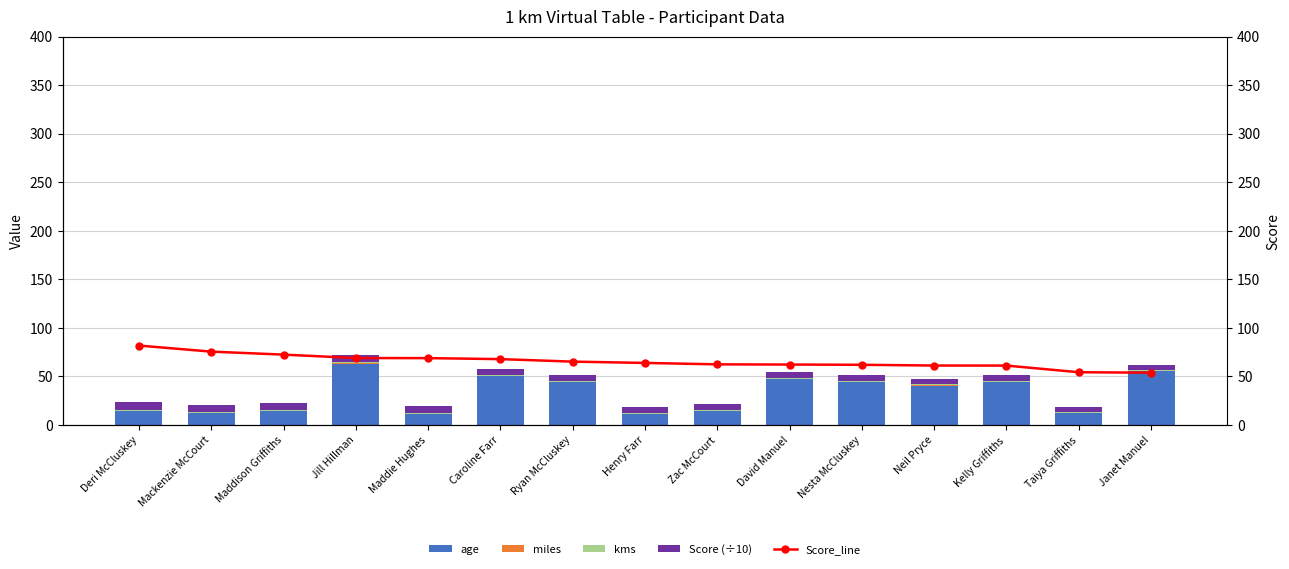

What position from the right is Deri McCluskey?

15